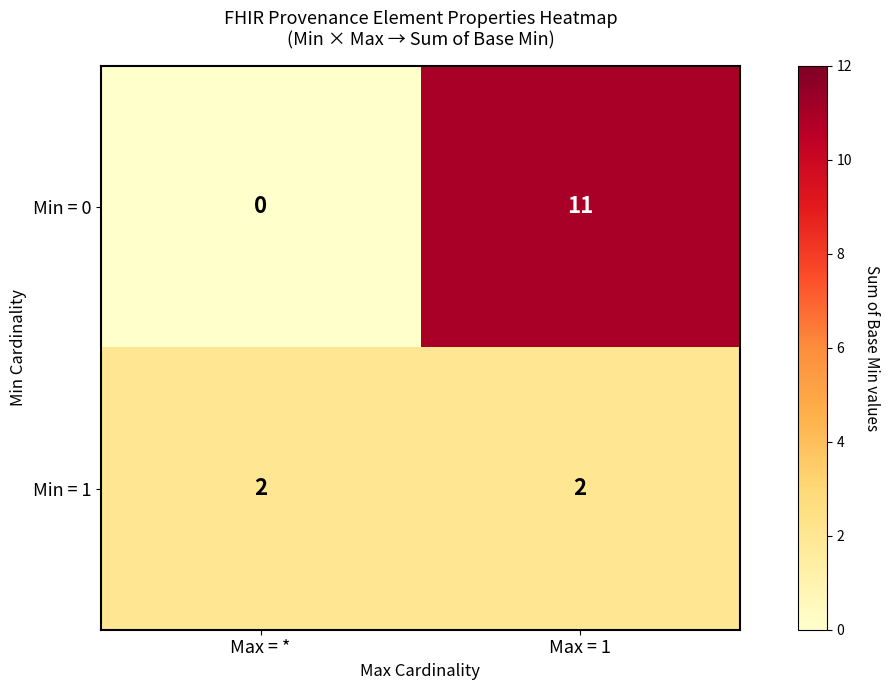

At which label is Min = 0 closest to 5?

Max = *